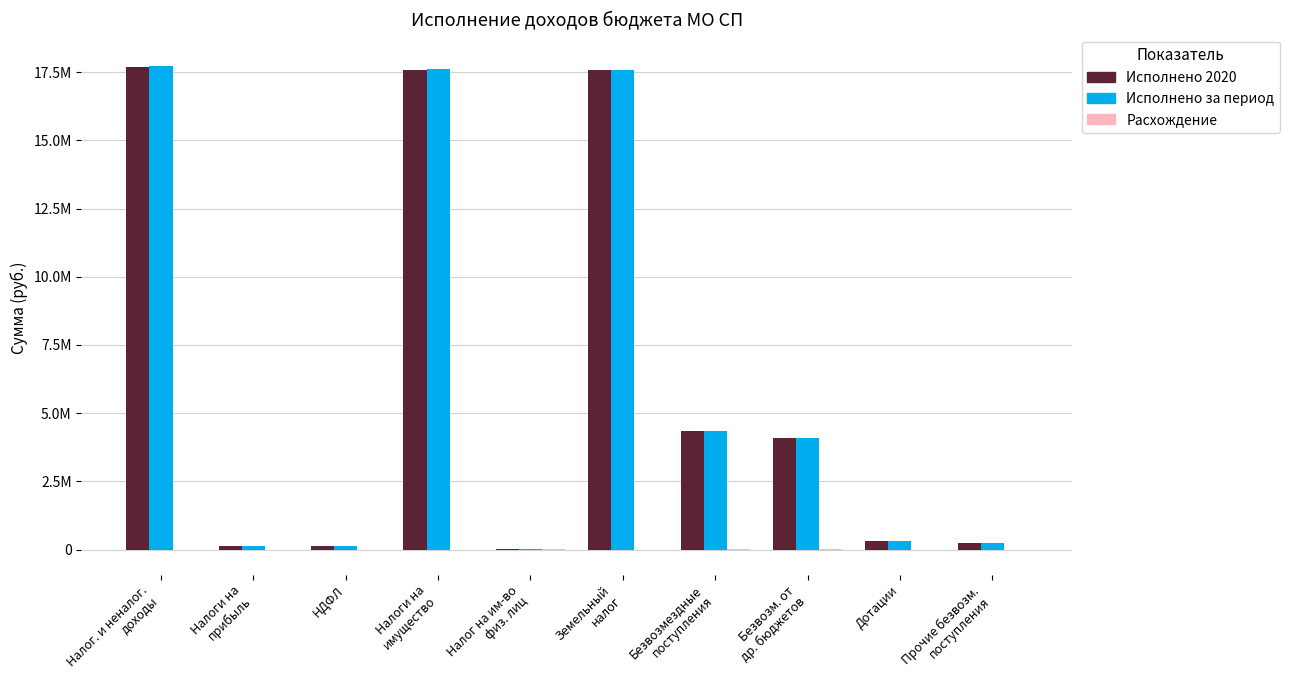

What is the label of the 2nd bar from the left?

Налоги на
прибыль